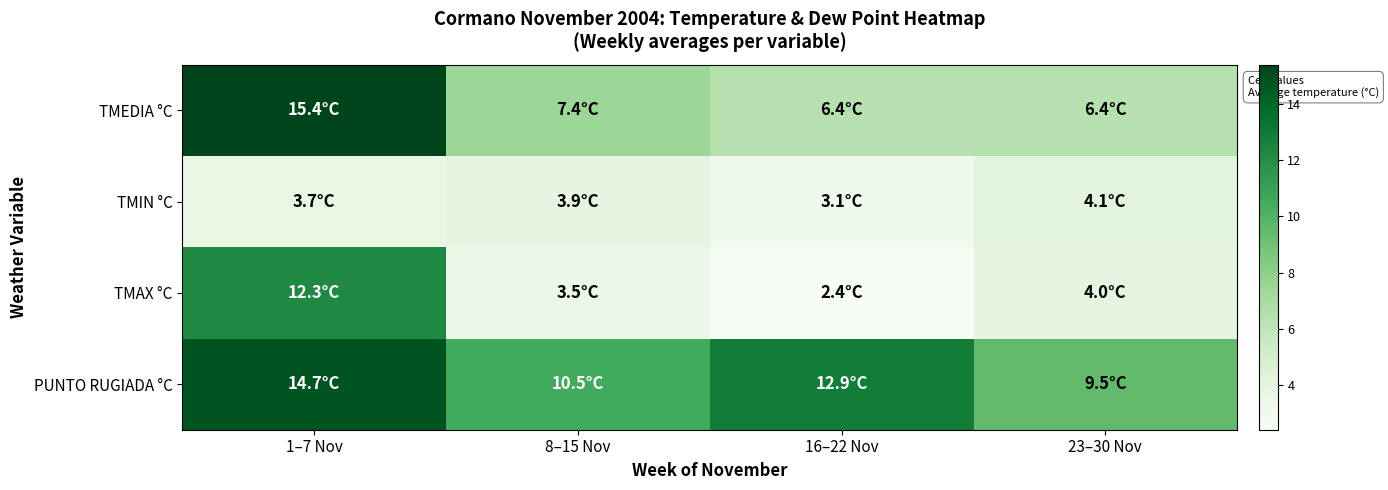

Which series has the largest range (max minus min)?

TMAX °C